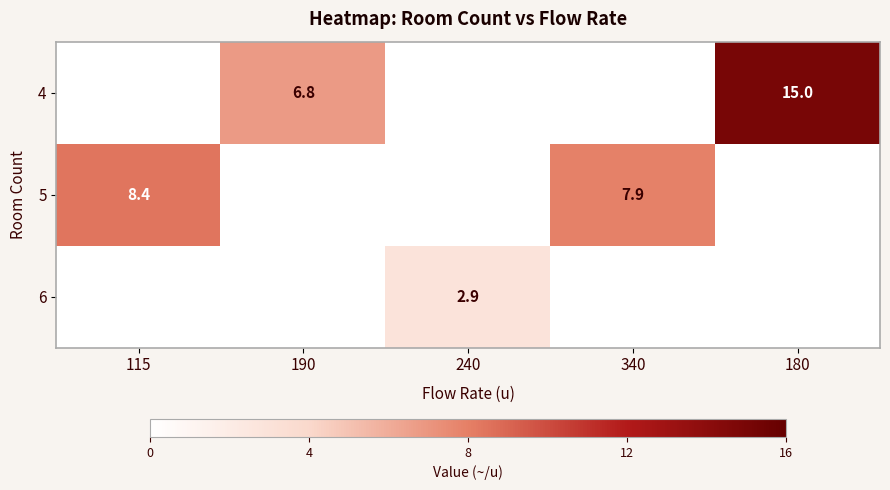

The value of 4 at 180 is 15.0. True or false?

True